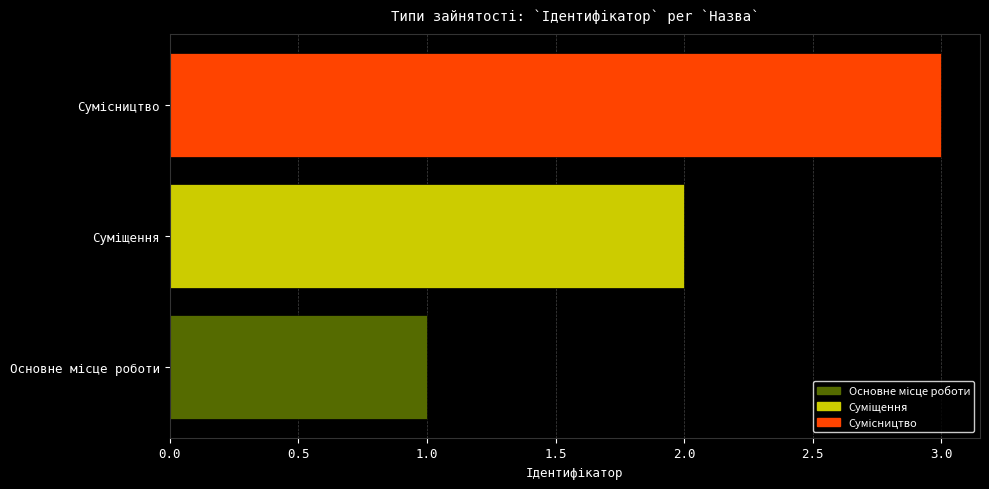

What is the maximum value shown in the chart?

3